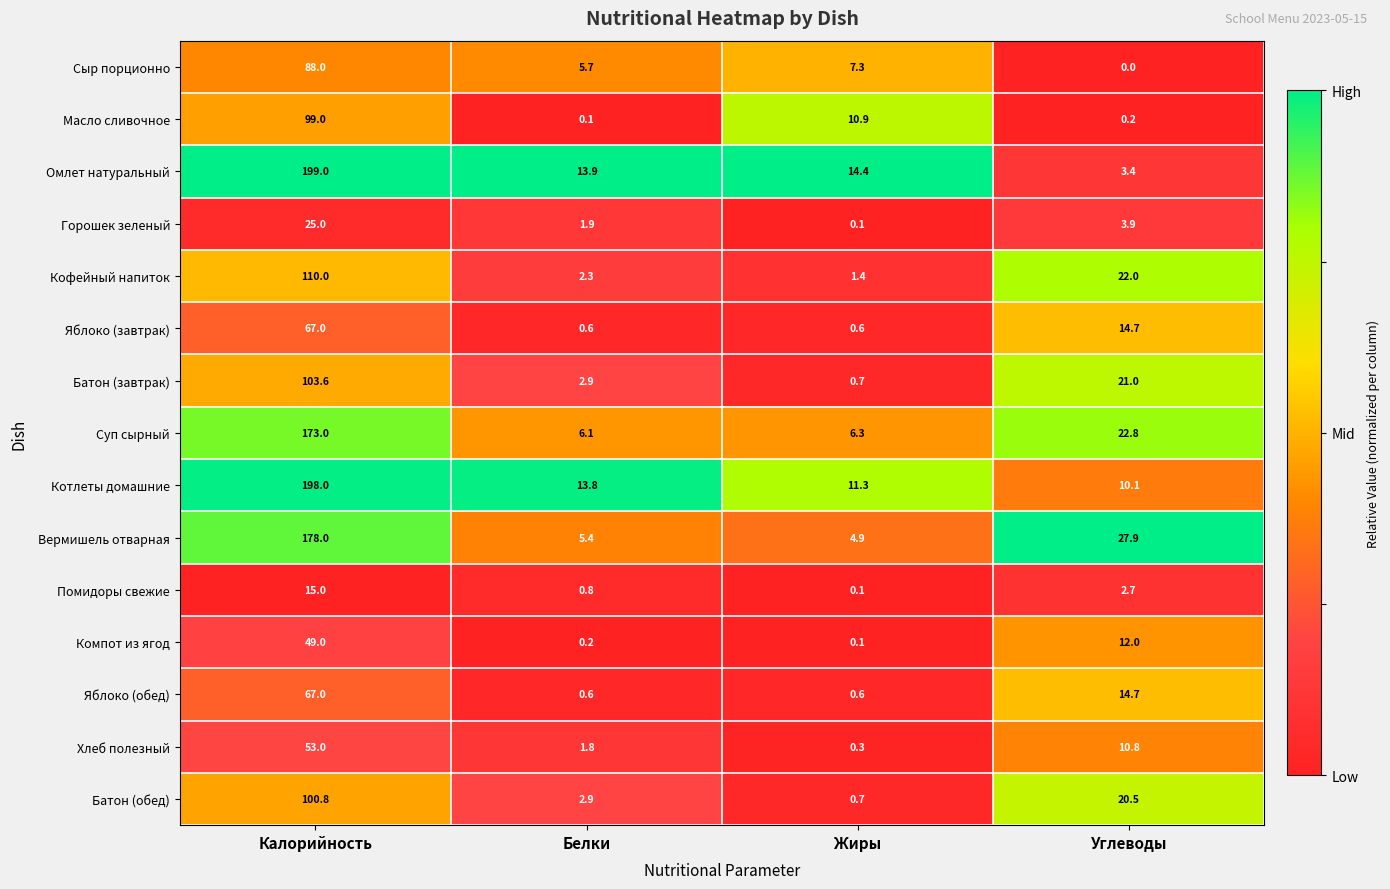

Which category has the highest value across all series?

Калорийность